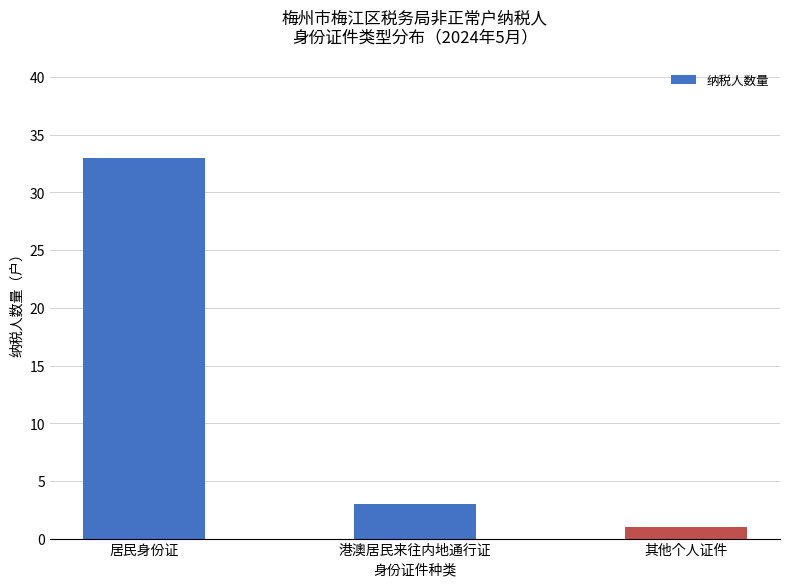

Reading left to right, transcribe all the data shown in this chart.

居民身份证=33	港澳居民来往内地通行证=3	其他个人证件=1